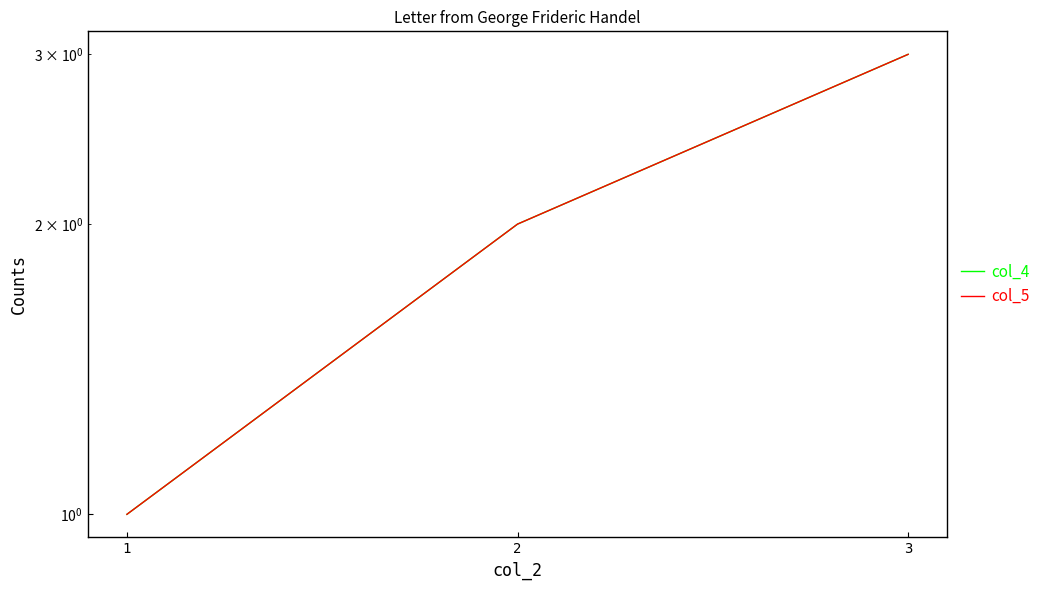

Reading left to right, transcribe all the data shown in this chart.

col_4: 1	2	3
col_5: 1	2	3